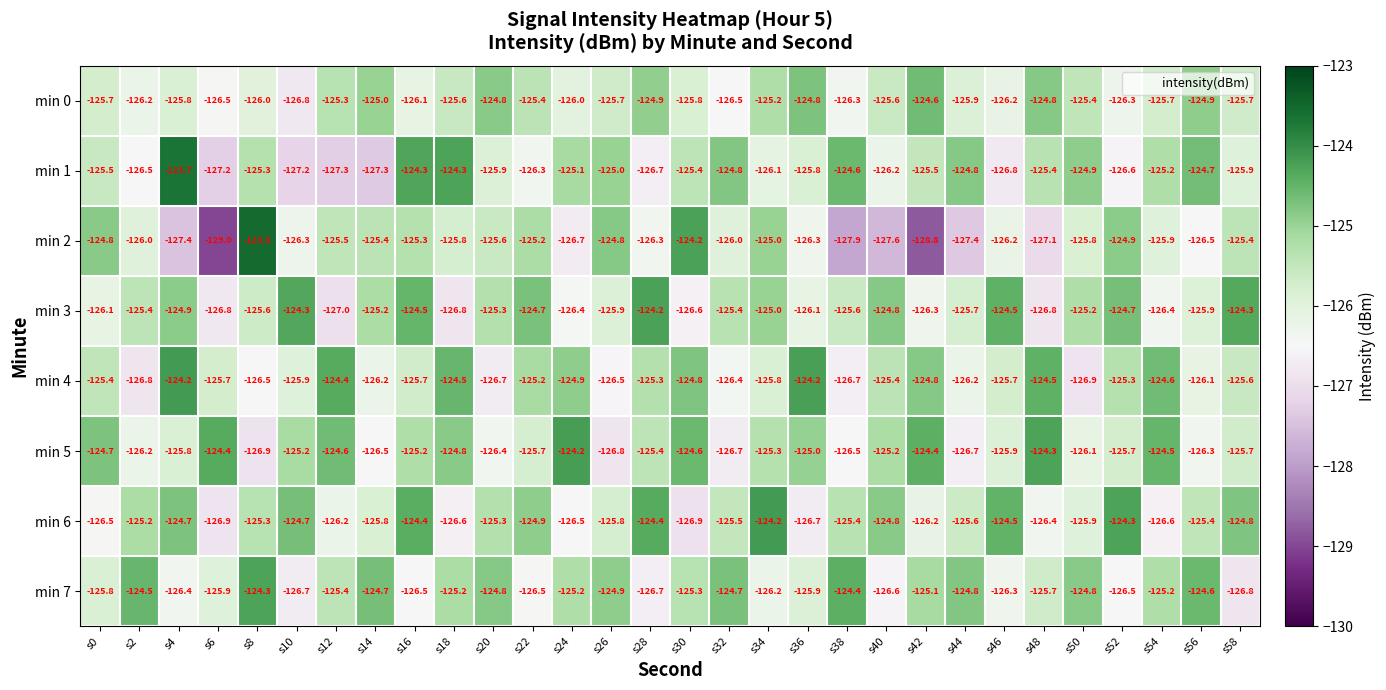

What is the difference between the maximum and second lowest values in the min 5 series?

2.6